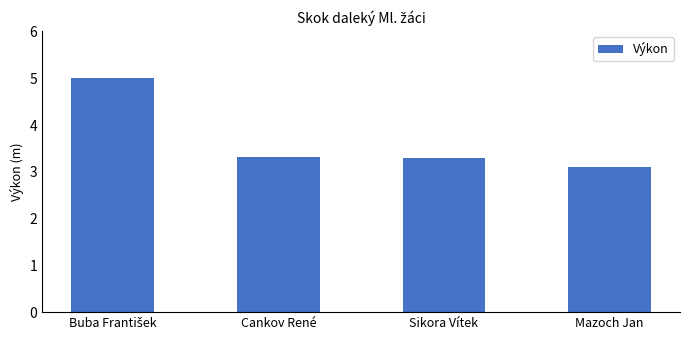

Reading right to left, what are all the values shown in this chart?

3.1	3.3	3.3	5.0